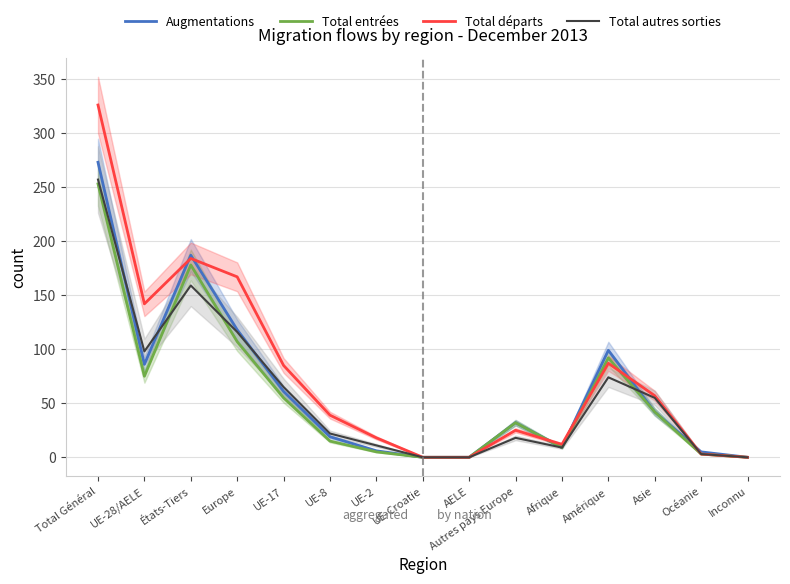

How many intersections are there between Total entrées and Total départs?

3